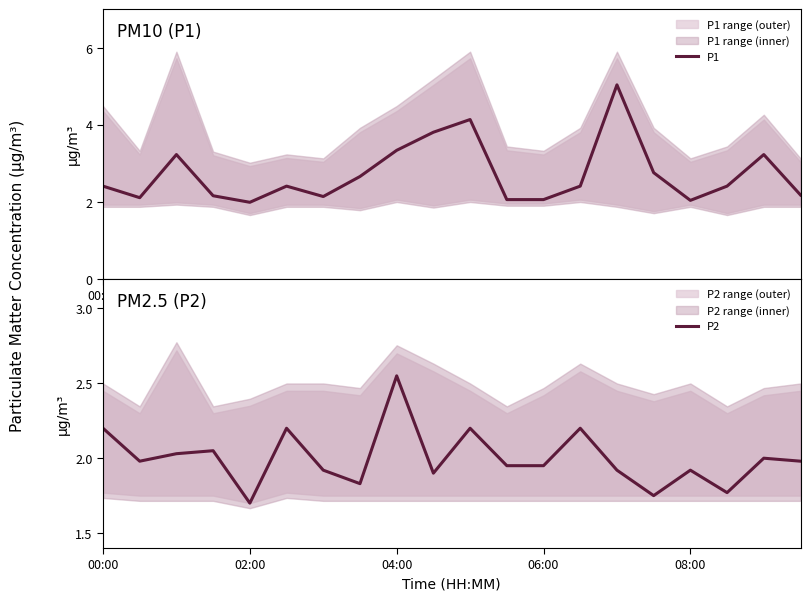

How many series are shown in this chart?

2